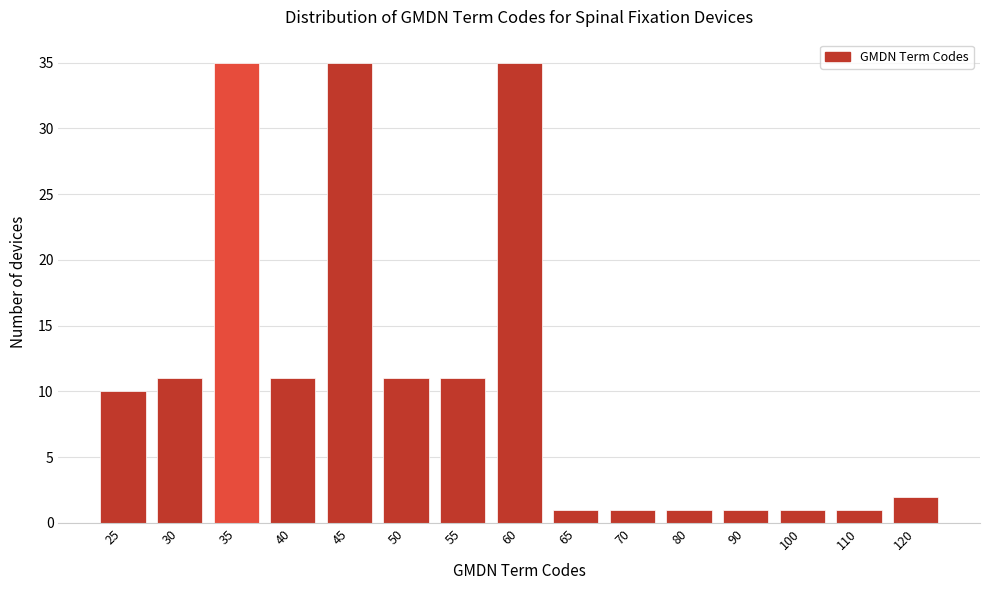

Reading left to right, list all the values displayed in this chart.

25=10	30=11	35=35	40=11	45=35	50=11	55=11	60=35	65=1	70=1	80=1	90=1	100=1	110=1	120=2